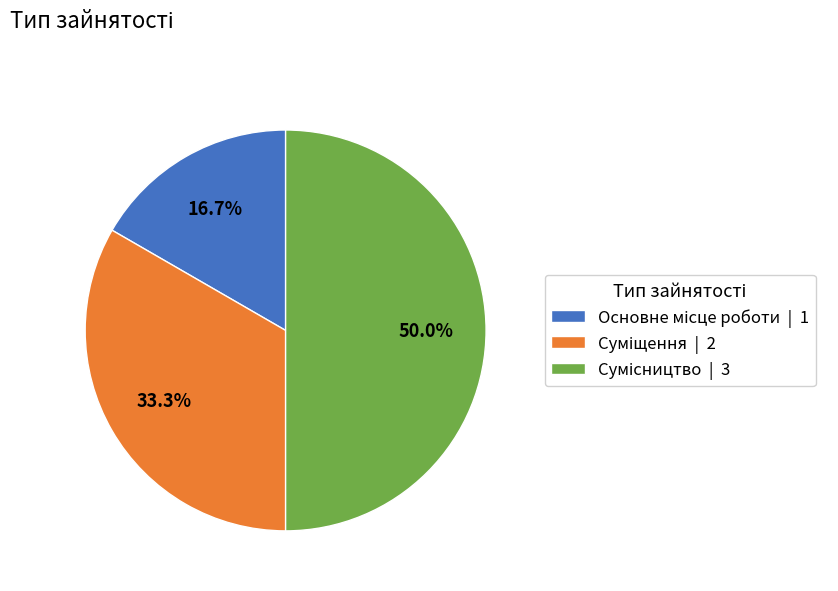

What percentage do Суміщення and Сумісництво together represent?

83.3%